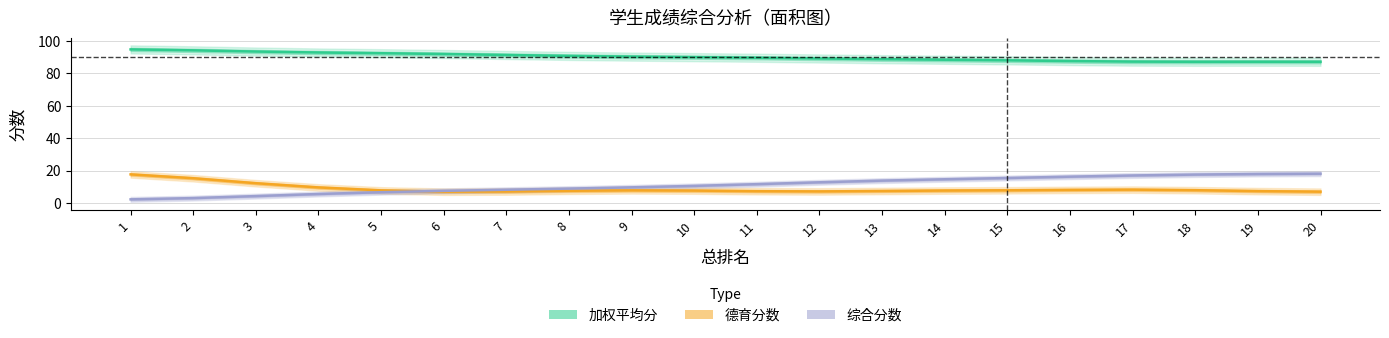

Does the chart display data point markers on the line(s)?

No